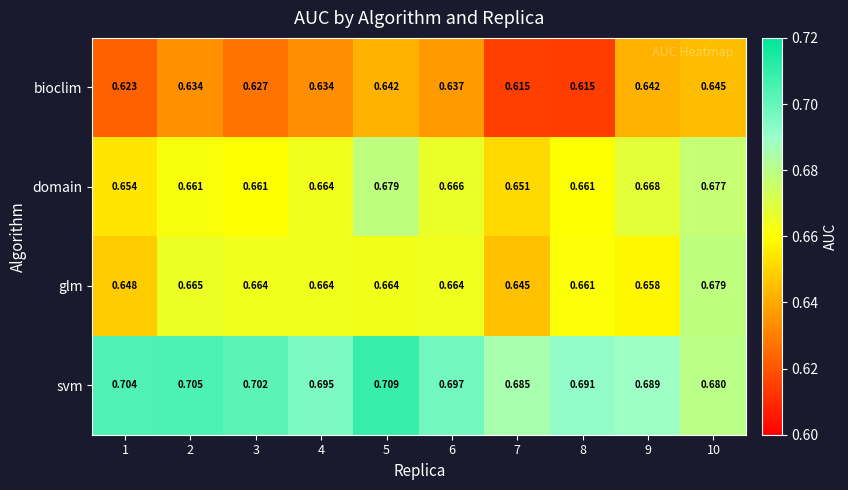

Which series has the largest total across all categories?

svm